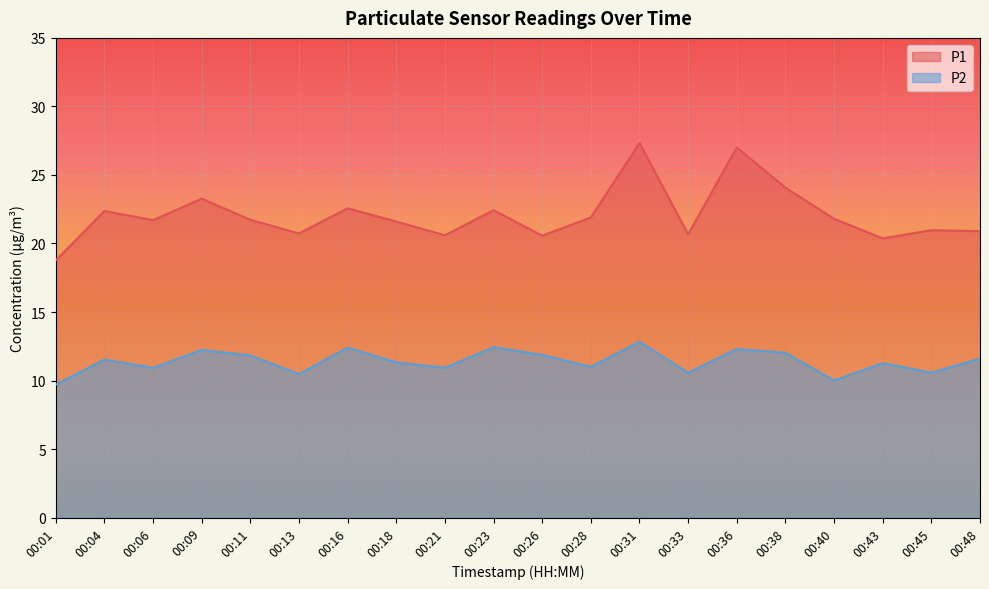

How many lines are shown in the chart?

2